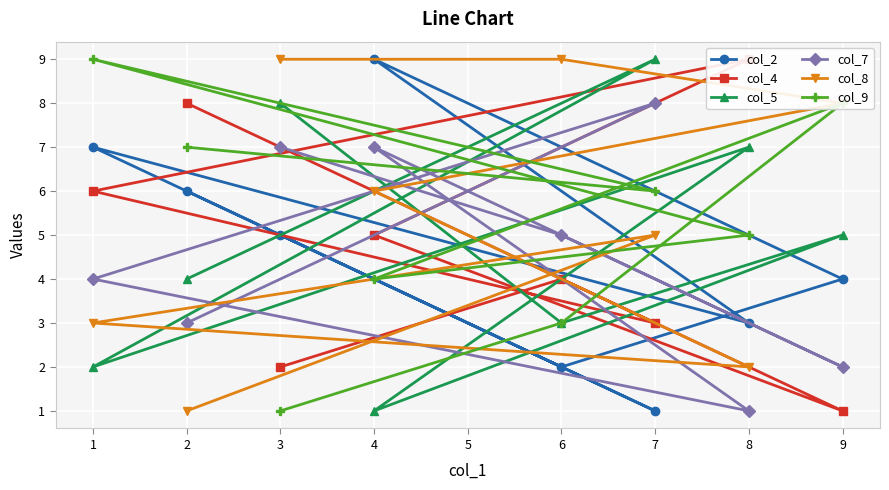

How many categories are shown in the chart?

8